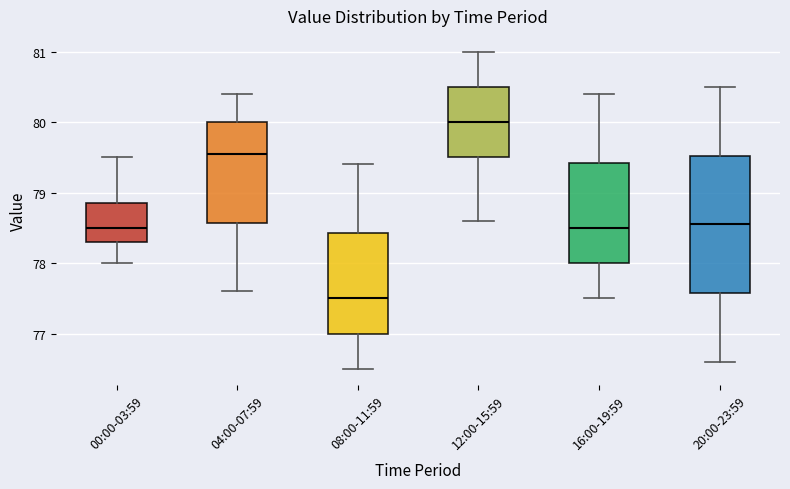

Comparing the boxes themselves (not the whiskers), which one is the tallest?

20:00-23:59